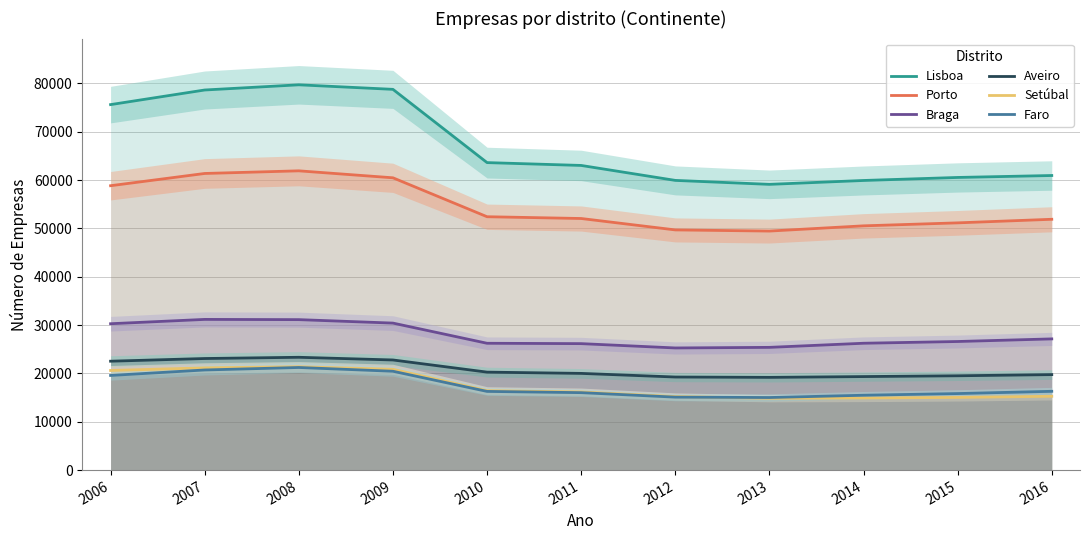

Count the number of data series in this chart.

6